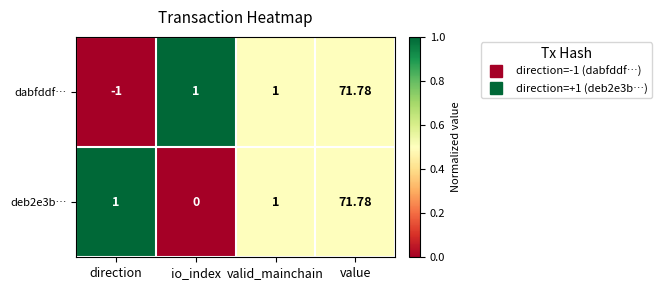

Which series has the largest range (max minus min)?

dabfddf…